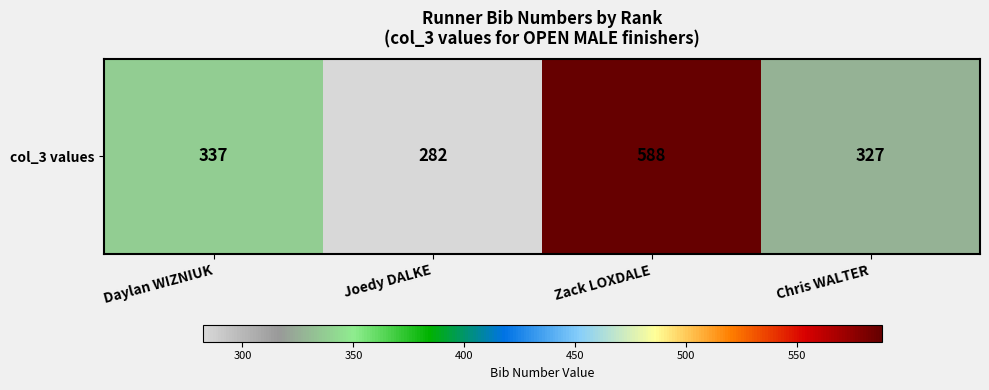

Reading left to right, list all the values displayed in this chart.

Daylan WIZNIUK=337	Joedy DALKE=282	Zack LOXDALE=588	Chris WALTER=327